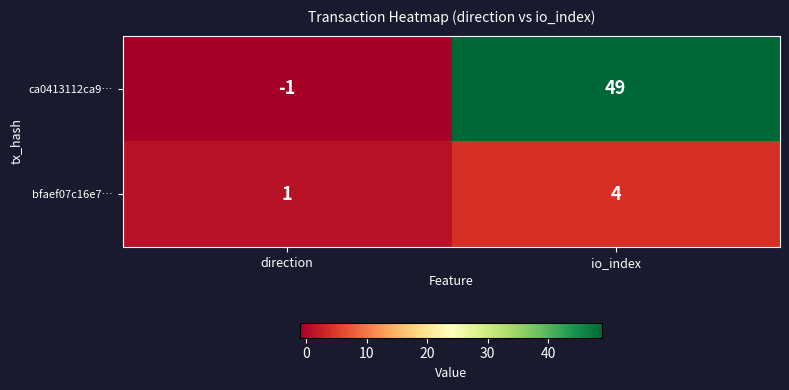

At how many categories does at least one series exceed 36?

1